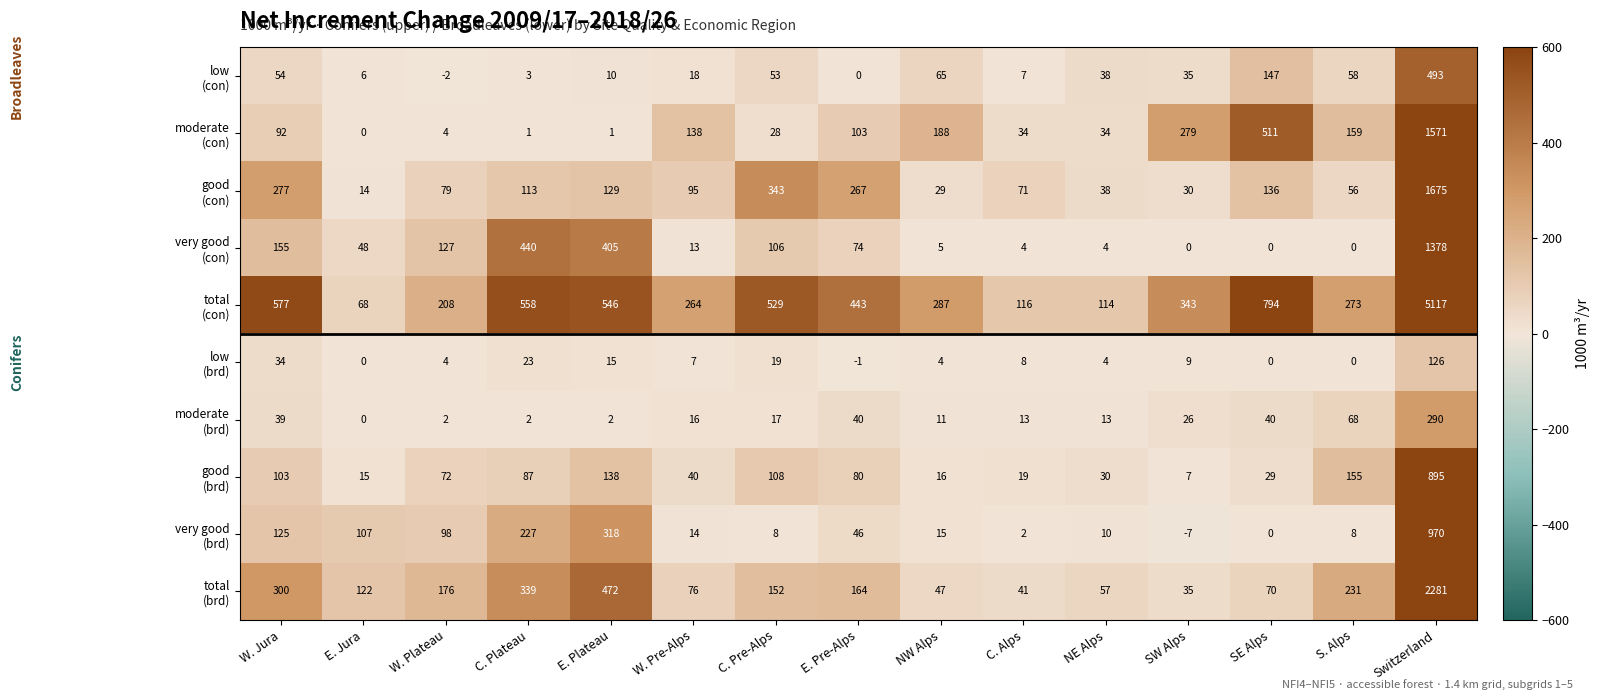

How many categories are shown in the chart?

15